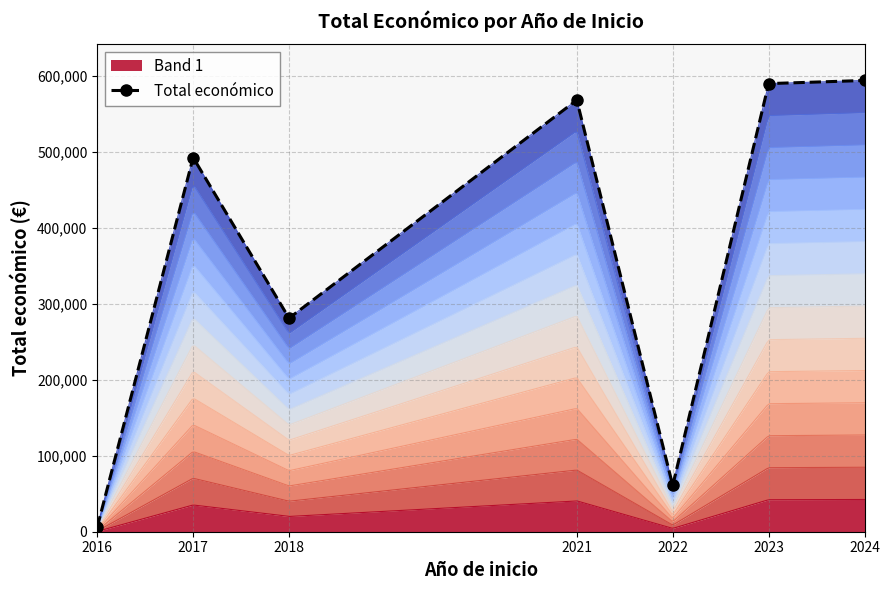

True or false: the data shows 164338 at 2018.

False